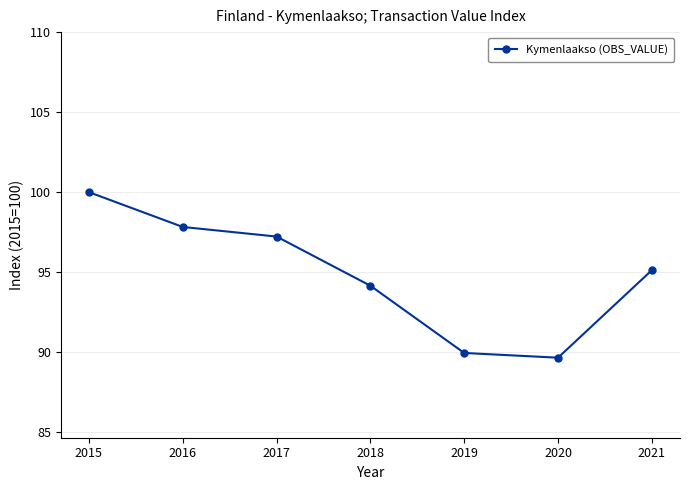

Reading right to left, extract all data points from this chart.

95.1	89.7	90.0	94.2	97.2	97.8	100.0